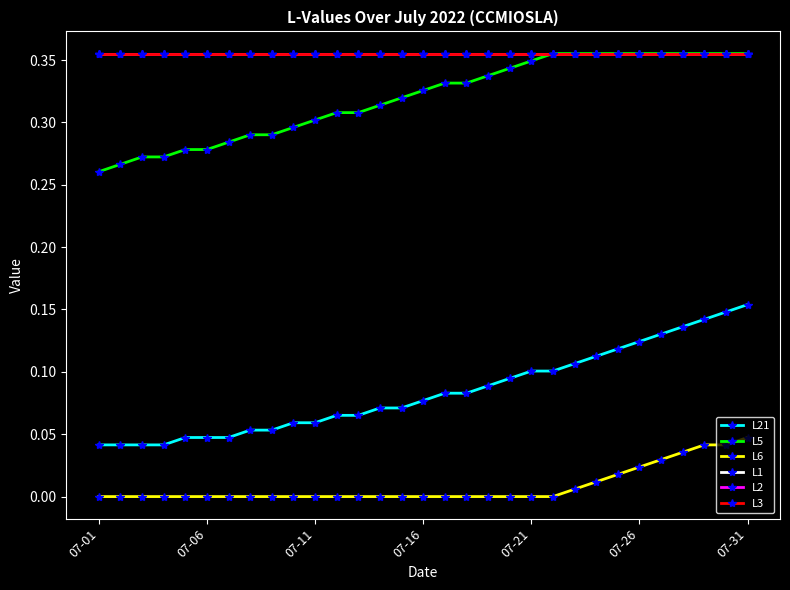

Count the L5 values in the range 0 to 1.

31